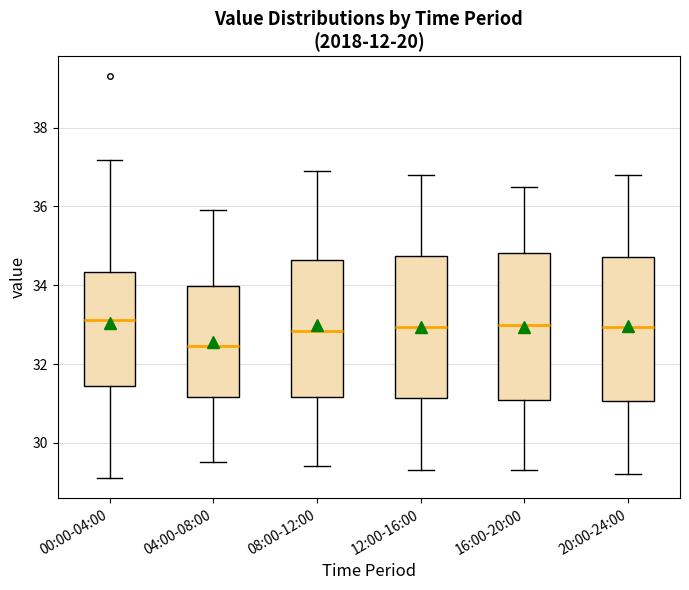

Which box has the lowest median line?

04:00-08:00